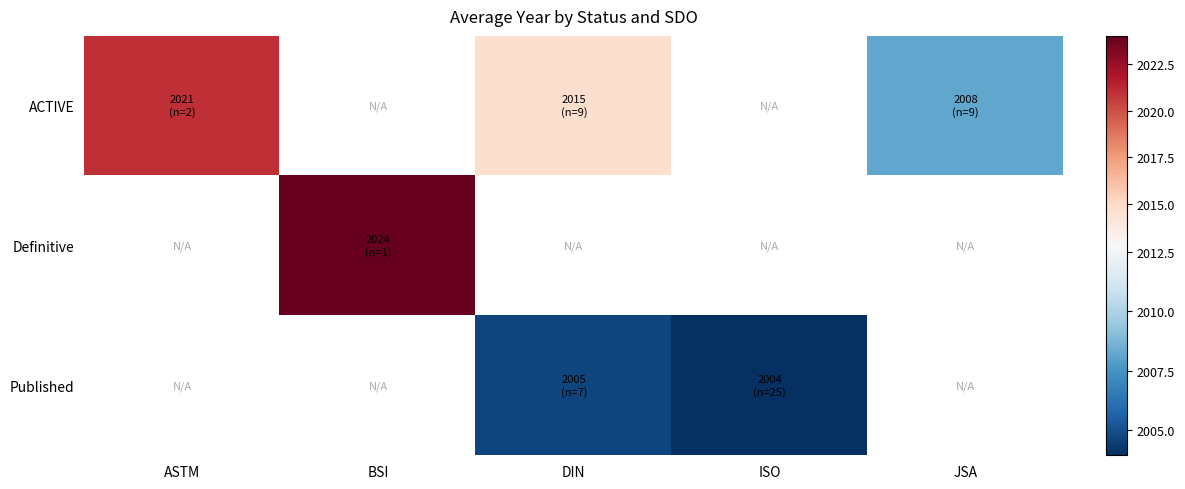

What is the maximum value shown in the chart?

2024.0